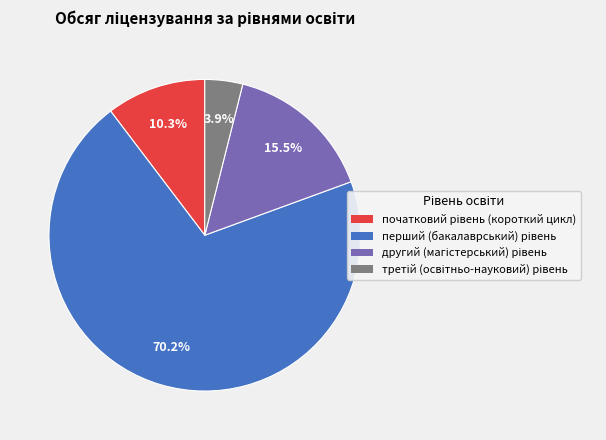

Is there any slice that represents more than half of the pie?

Yes